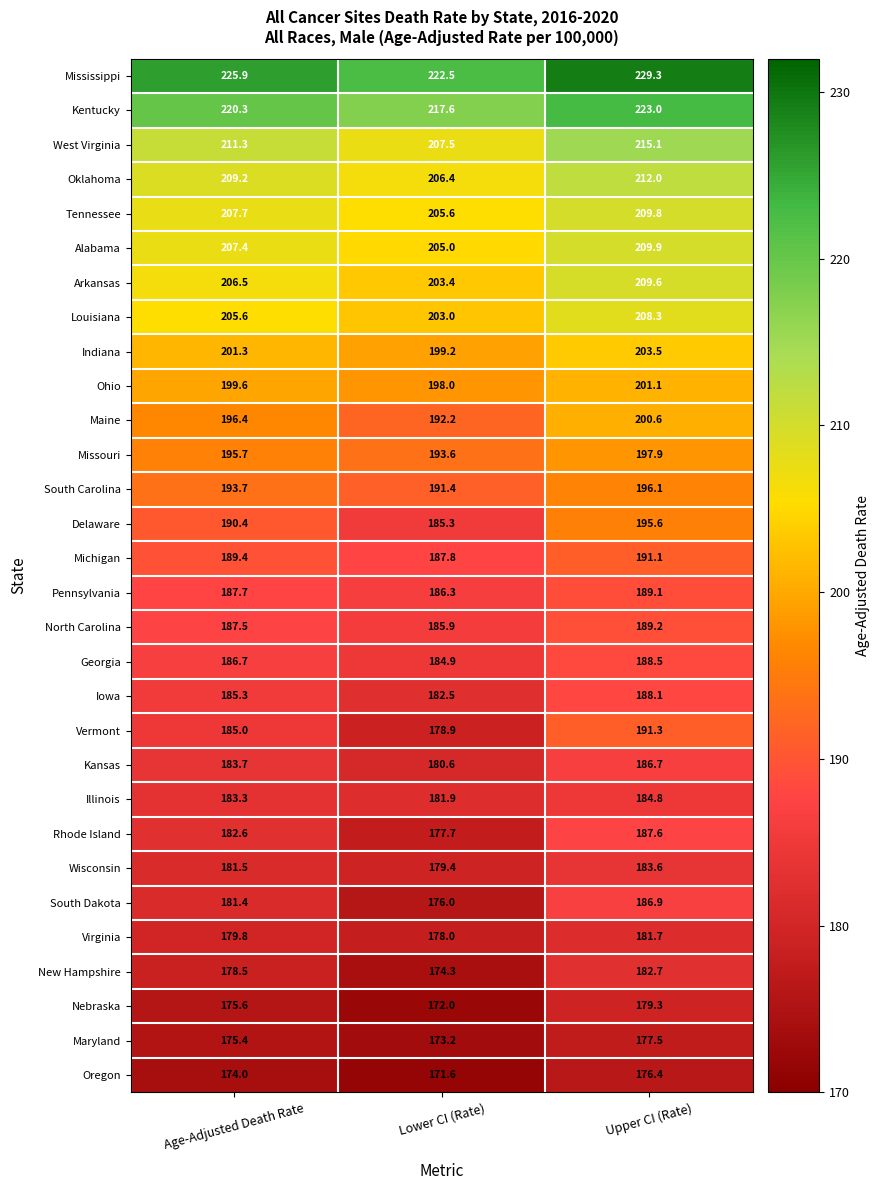

Rank the series at Age-Adjusted Death Rate from lowest to highest value.

Oregon, Maryland, Nebraska, New Hampshire, Virginia, South Dakota, Wisconsin, Rhode Island, Illinois, Kansas, Vermont, Iowa, Georgia, North Carolina, Pennsylvania, Michigan, Delaware, South Carolina, Missouri, Maine, Ohio, Indiana, Louisiana, Arkansas, Alabama, Tennessee, Oklahoma, West Virginia, Kentucky, Mississippi